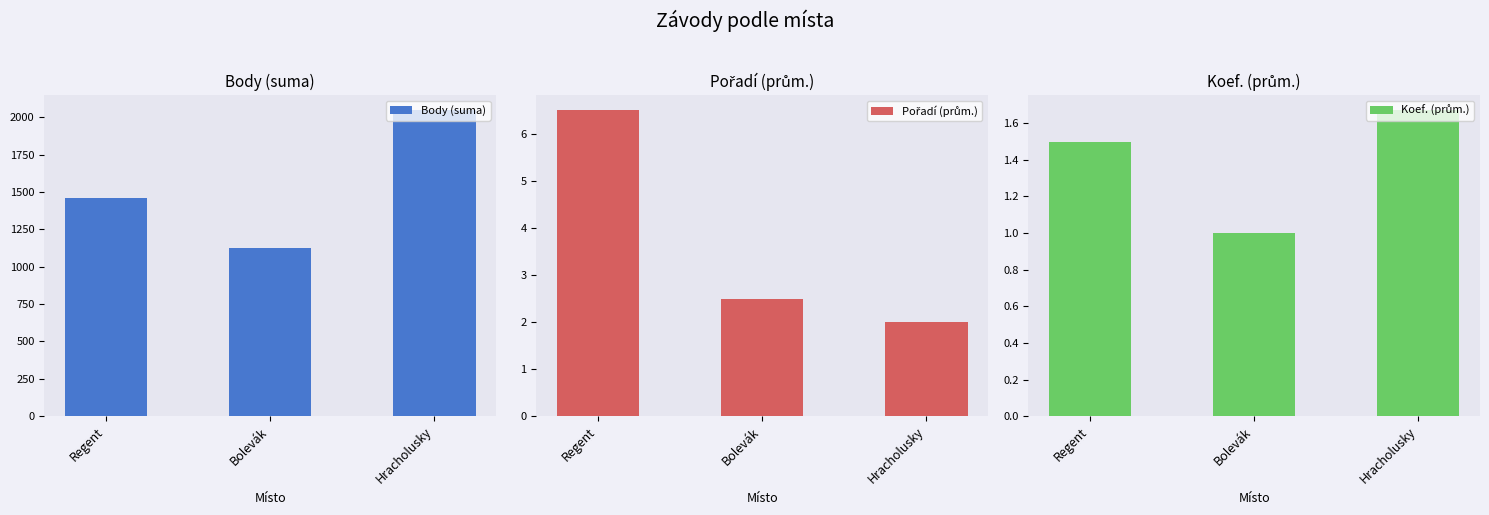

What is the sum of all Body (suma) values?

4636